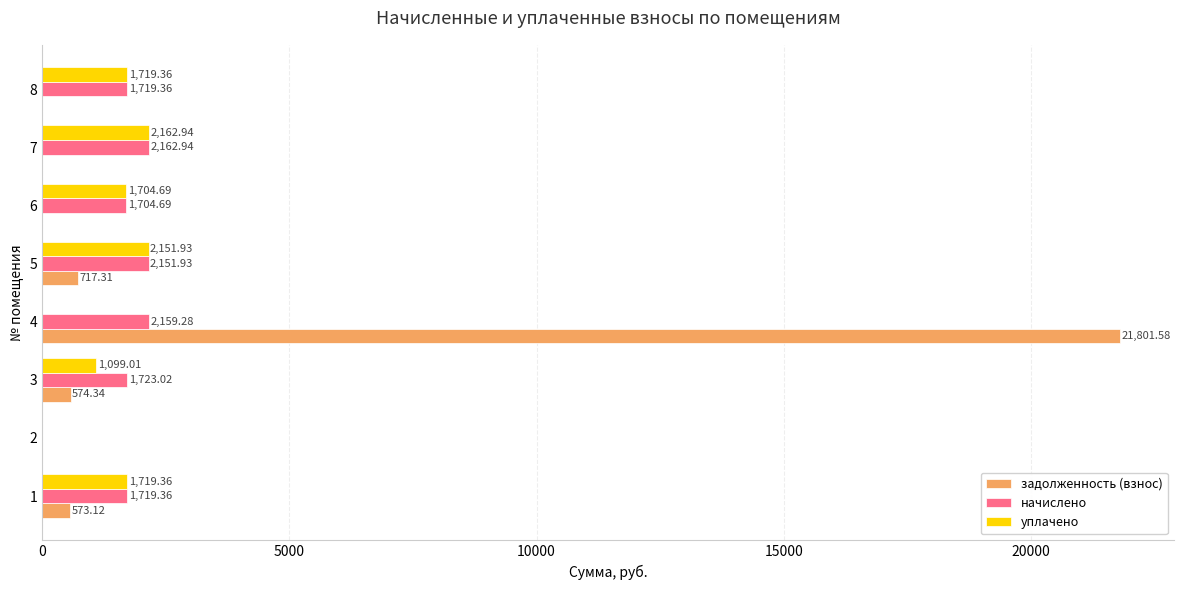

Which series changed the most between 3 and 8?

уплачено